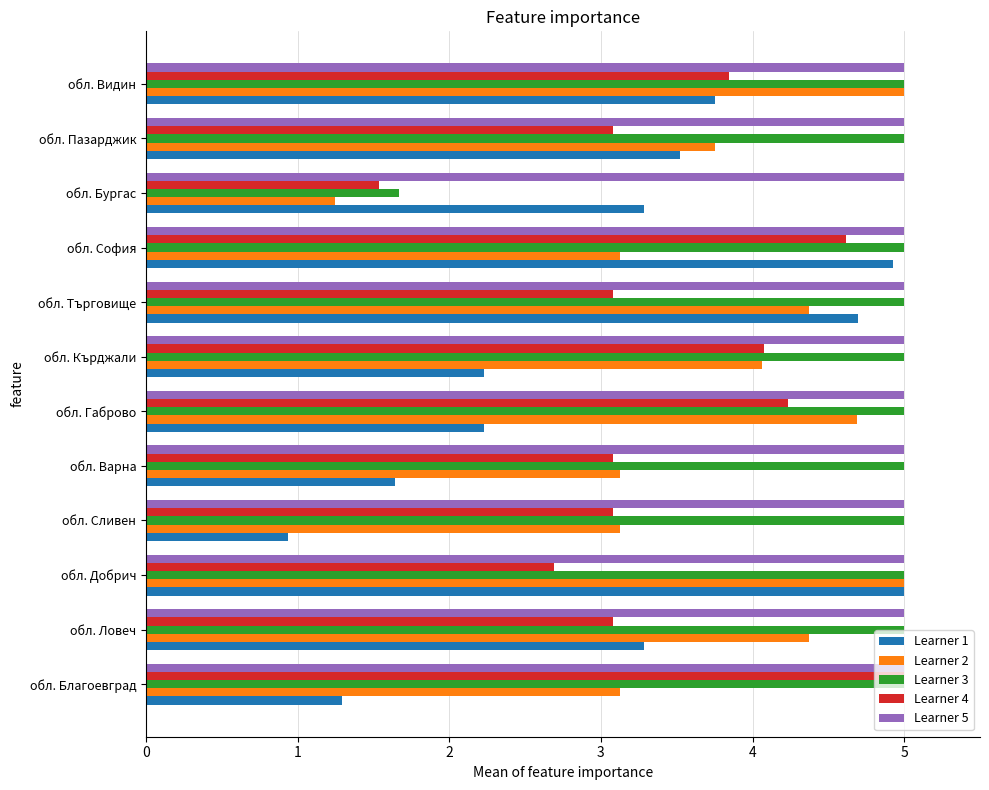

What is the difference between the second highest and second lowest values in the Learner 2 series?

1.9